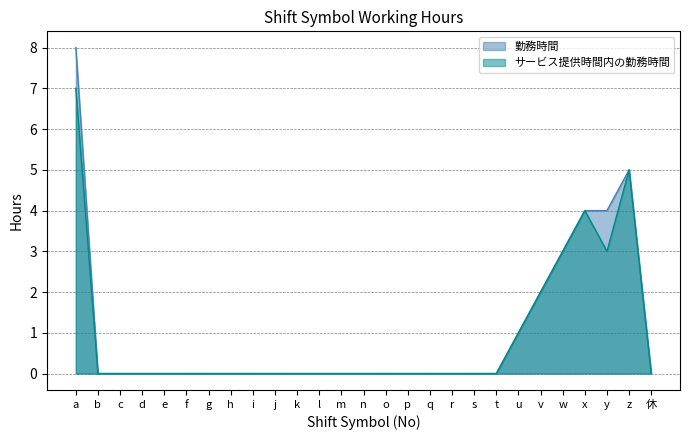

What is the label of the 21st point from the left?

u